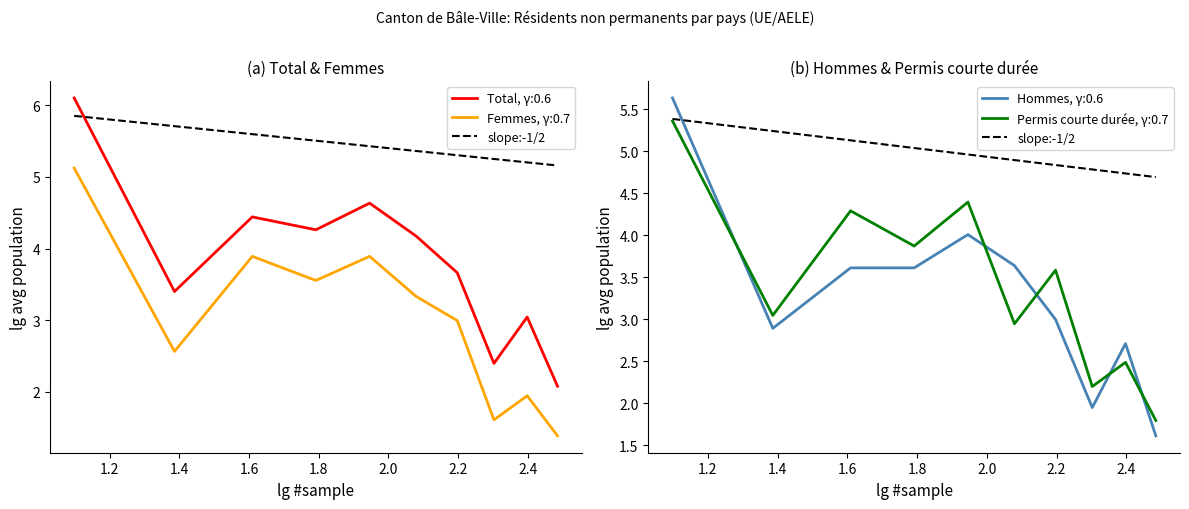

Count the number of categories in the chart.

10